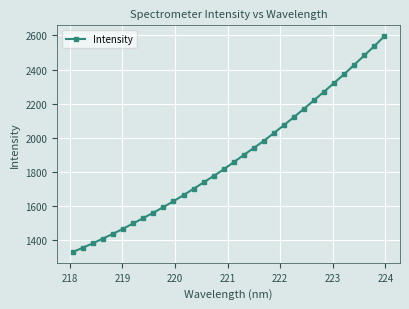

What is the difference between the maximum and minimum values?

1264.9